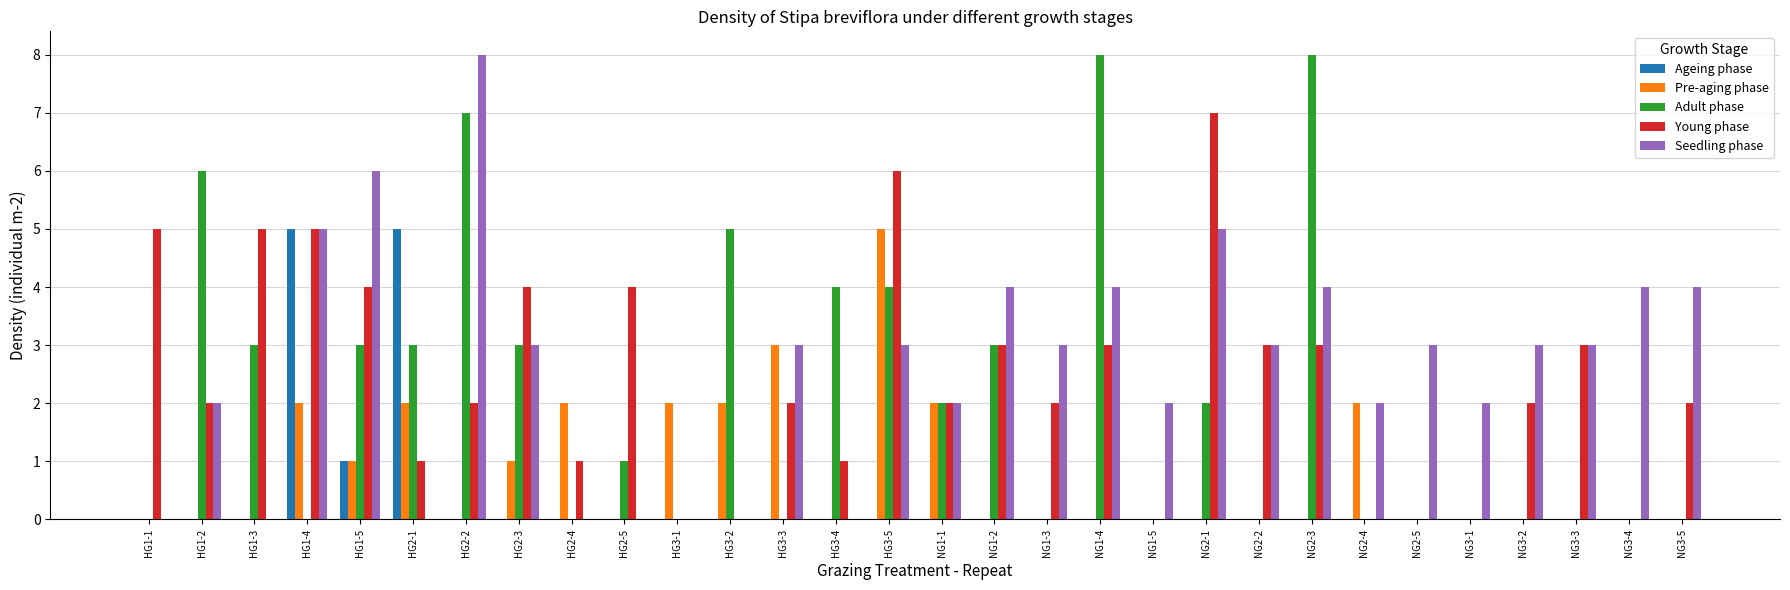

How many groups of bars are there?

30